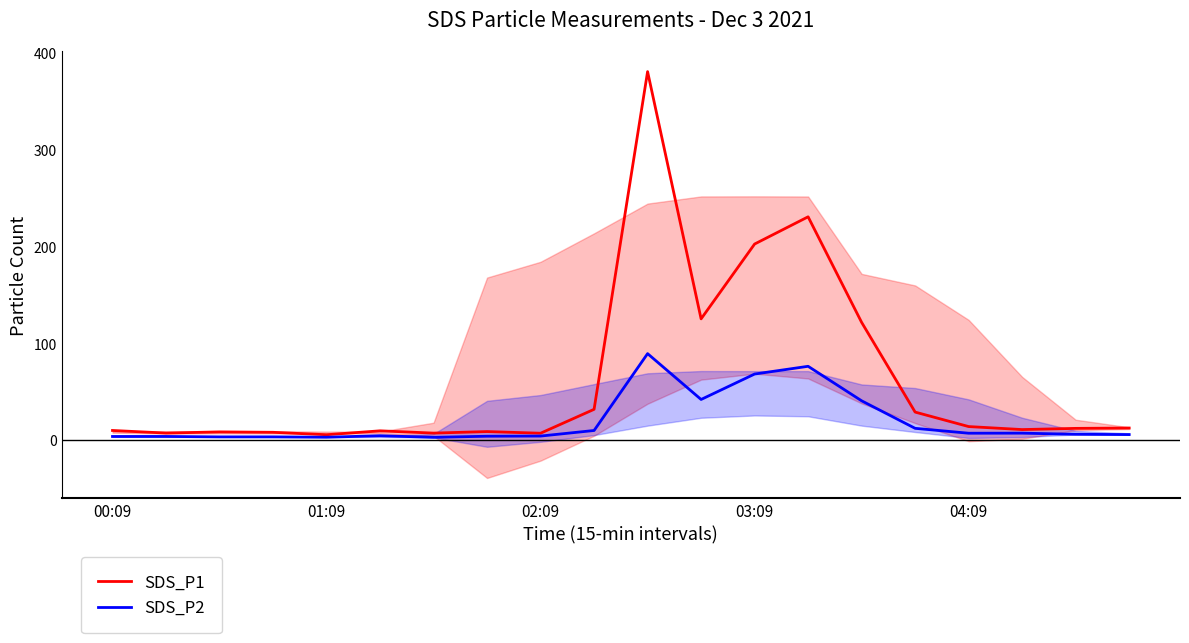

How many interior local peaks does the SDS_P2 series have?

6